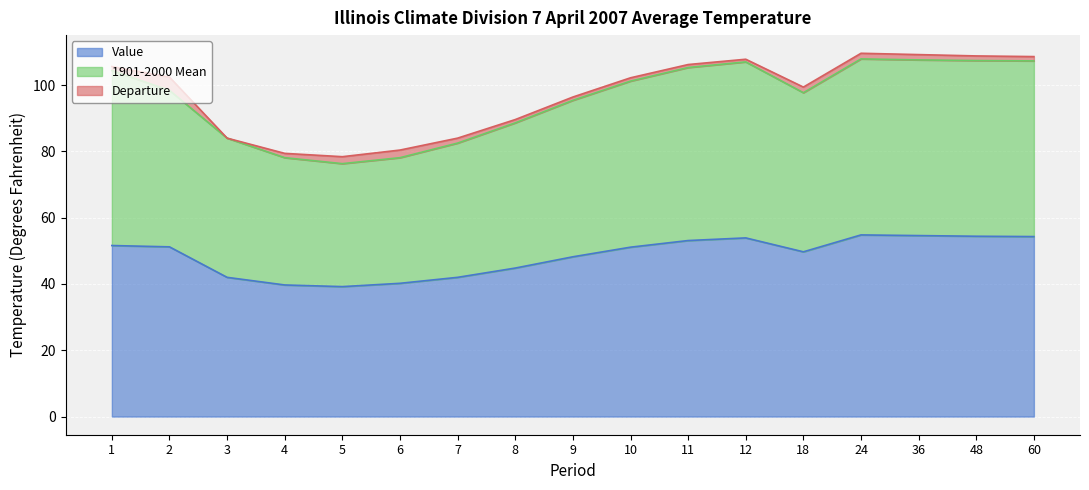

At which category does Value reach its first local peak?

12